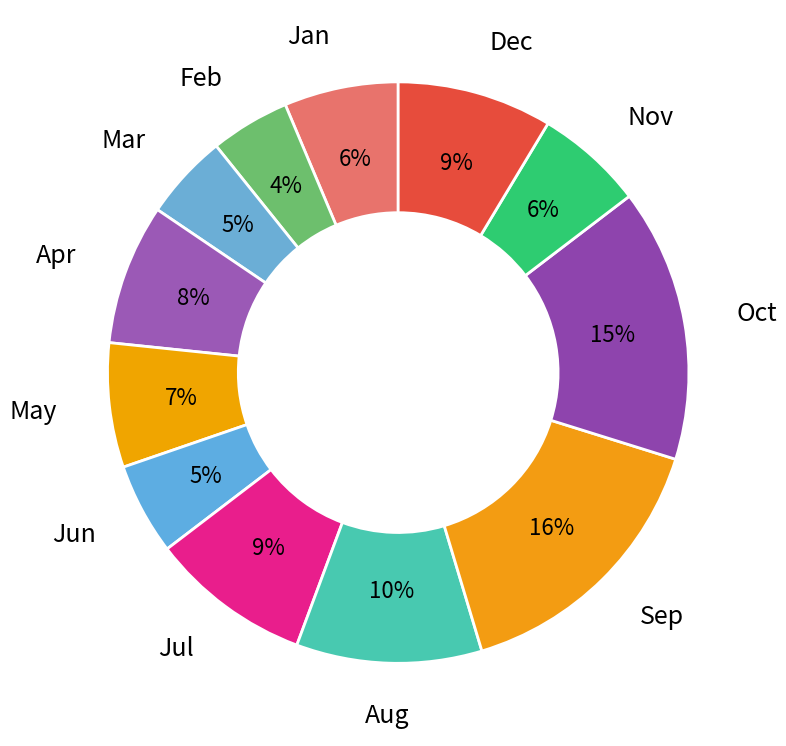

To the nearest percent, what is the average slice percentage?

8%